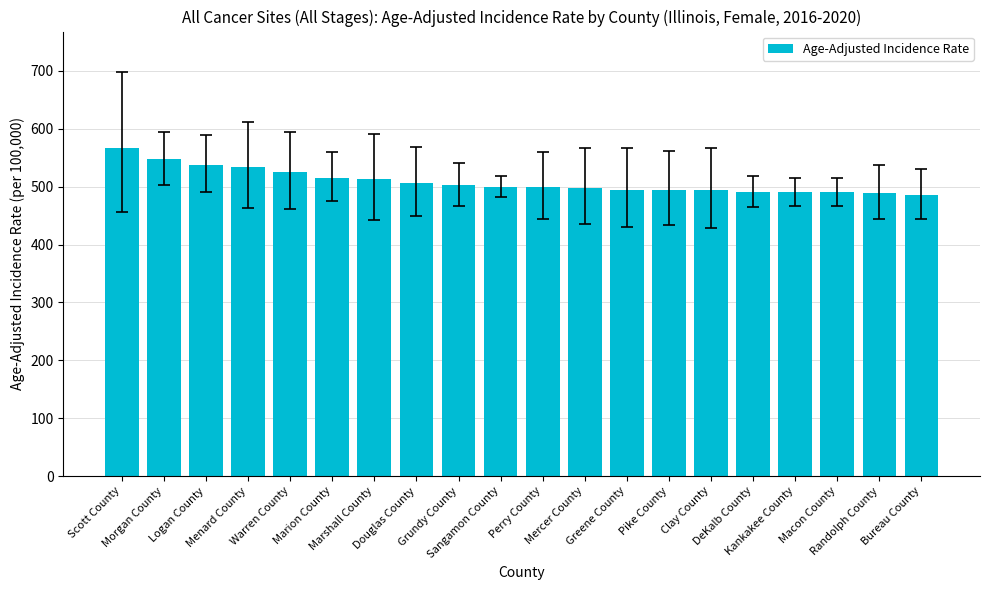

Count the number of categories in the chart.

20